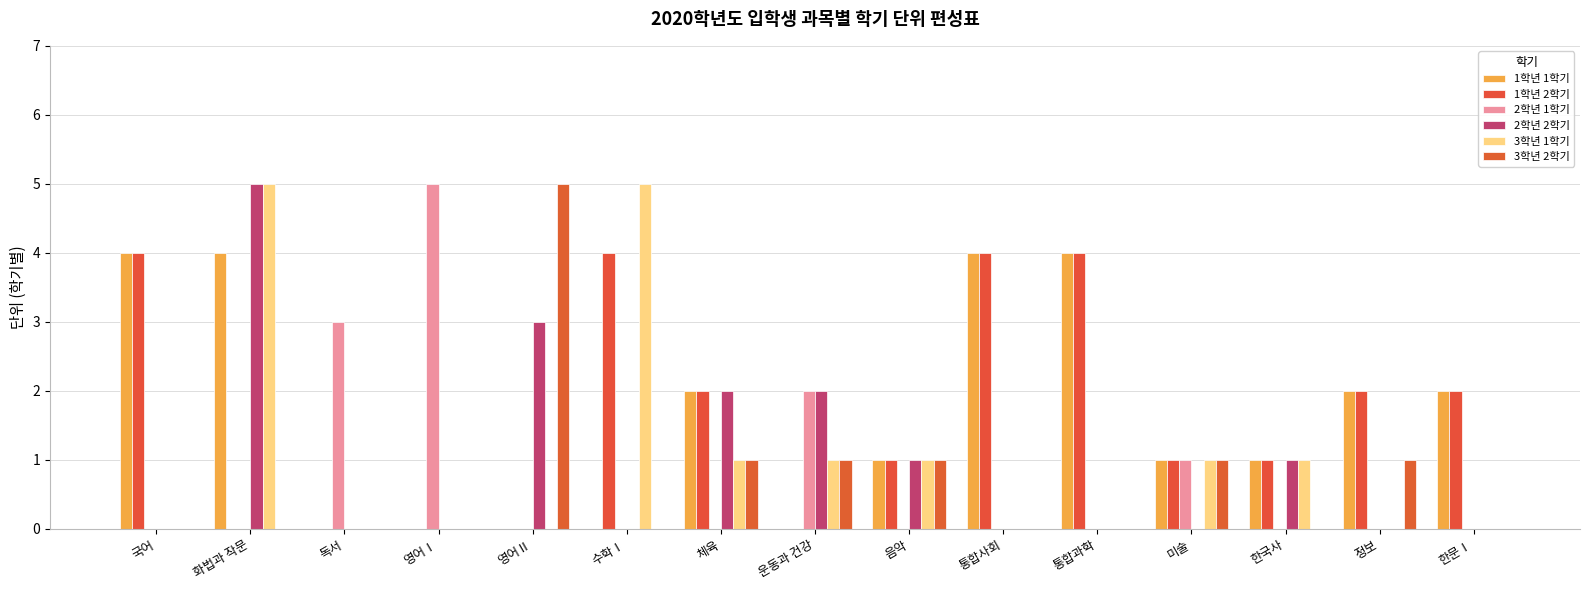

Reading left to right, what are all the values shown in this chart?

1학년 1학기: 국어=4	화법과 작문=4	독서=0	영어Ⅰ=0	영어Ⅱ=0	수학Ⅰ=0	체육=2	운동과 건강=0	음악=1	통합사회=4	통합과학=4	미술=1	한국사=1	정보=2	한문Ⅰ=2
1학년 2학기: 국어=4	화법과 작문=0	독서=0	영어Ⅰ=0	영어Ⅱ=0	수학Ⅰ=4	체육=2	운동과 건강=0	음악=1	통합사회=4	통합과학=4	미술=1	한국사=1	정보=2	한문Ⅰ=2
2학년 1학기: 국어=0	화법과 작문=0	독서=3	영어Ⅰ=5	영어Ⅱ=0	수학Ⅰ=0	체육=0	운동과 건강=2	음악=0	통합사회=0	통합과학=0	미술=1	한국사=0	정보=0	한문Ⅰ=0
2학년 2학기: 국어=0	화법과 작문=5	독서=0	영어Ⅰ=0	영어Ⅱ=3	수학Ⅰ=0	체육=2	운동과 건강=2	음악=1	통합사회=0	통합과학=0	미술=0	한국사=1	정보=0	한문Ⅰ=0
3학년 1학기: 국어=0	화법과 작문=5	독서=0	영어Ⅰ=0	영어Ⅱ=0	수학Ⅰ=5	체육=1	운동과 건강=1	음악=1	통합사회=0	통합과학=0	미술=1	한국사=1	정보=0	한문Ⅰ=0
3학년 2학기: 국어=0	화법과 작문=0	독서=0	영어Ⅰ=0	영어Ⅱ=5	수학Ⅰ=0	체육=1	운동과 건강=1	음악=1	통합사회=0	통합과학=0	미술=1	한국사=0	정보=1	한문Ⅰ=0